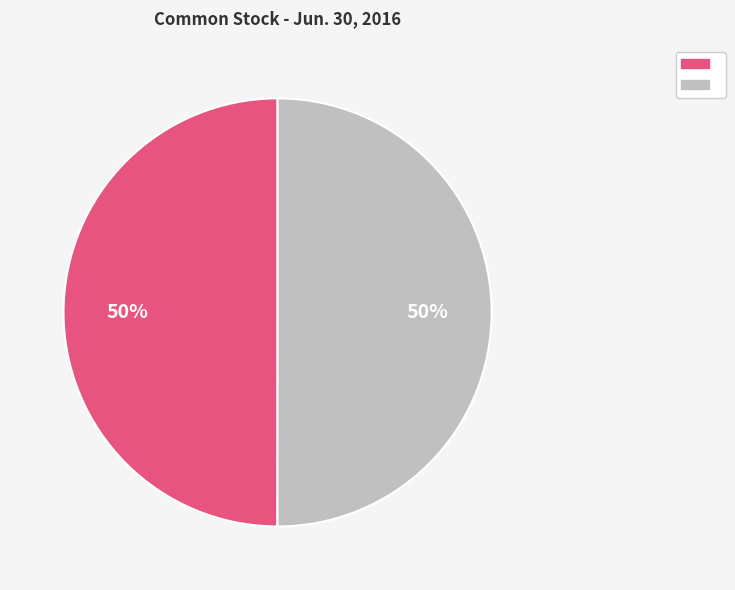

To the nearest percent, what is the average slice percentage?

50%